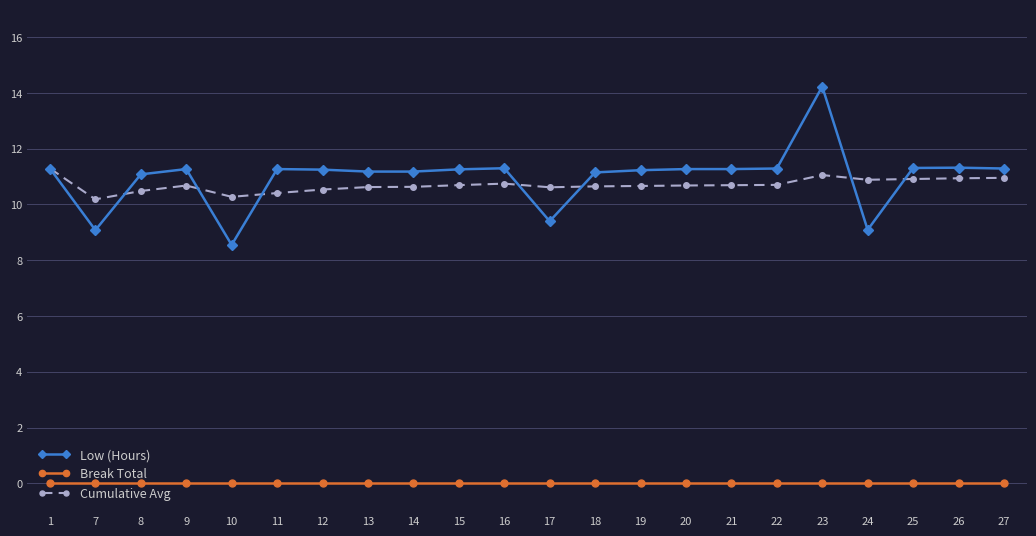

What is the spread (max minus min) of values at 23?

14.2